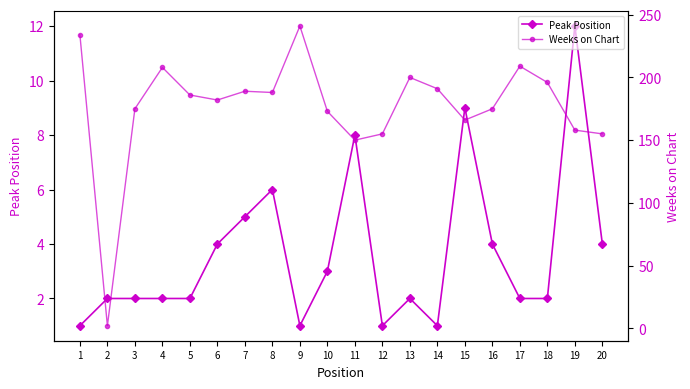

What are all the series names shown in the legend?

Peak Position, Weeks on Chart